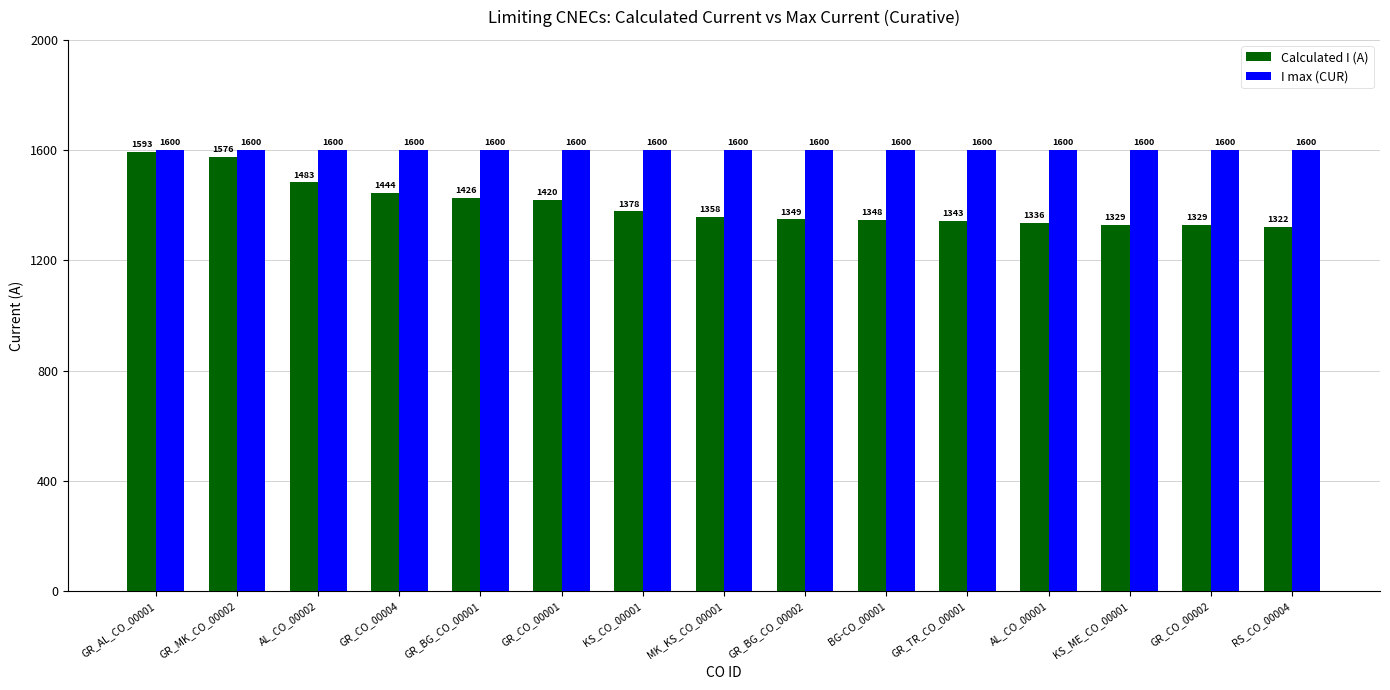

List the series in order of their overall mean, lowest first.

Calculated I (A), I max (CUR)